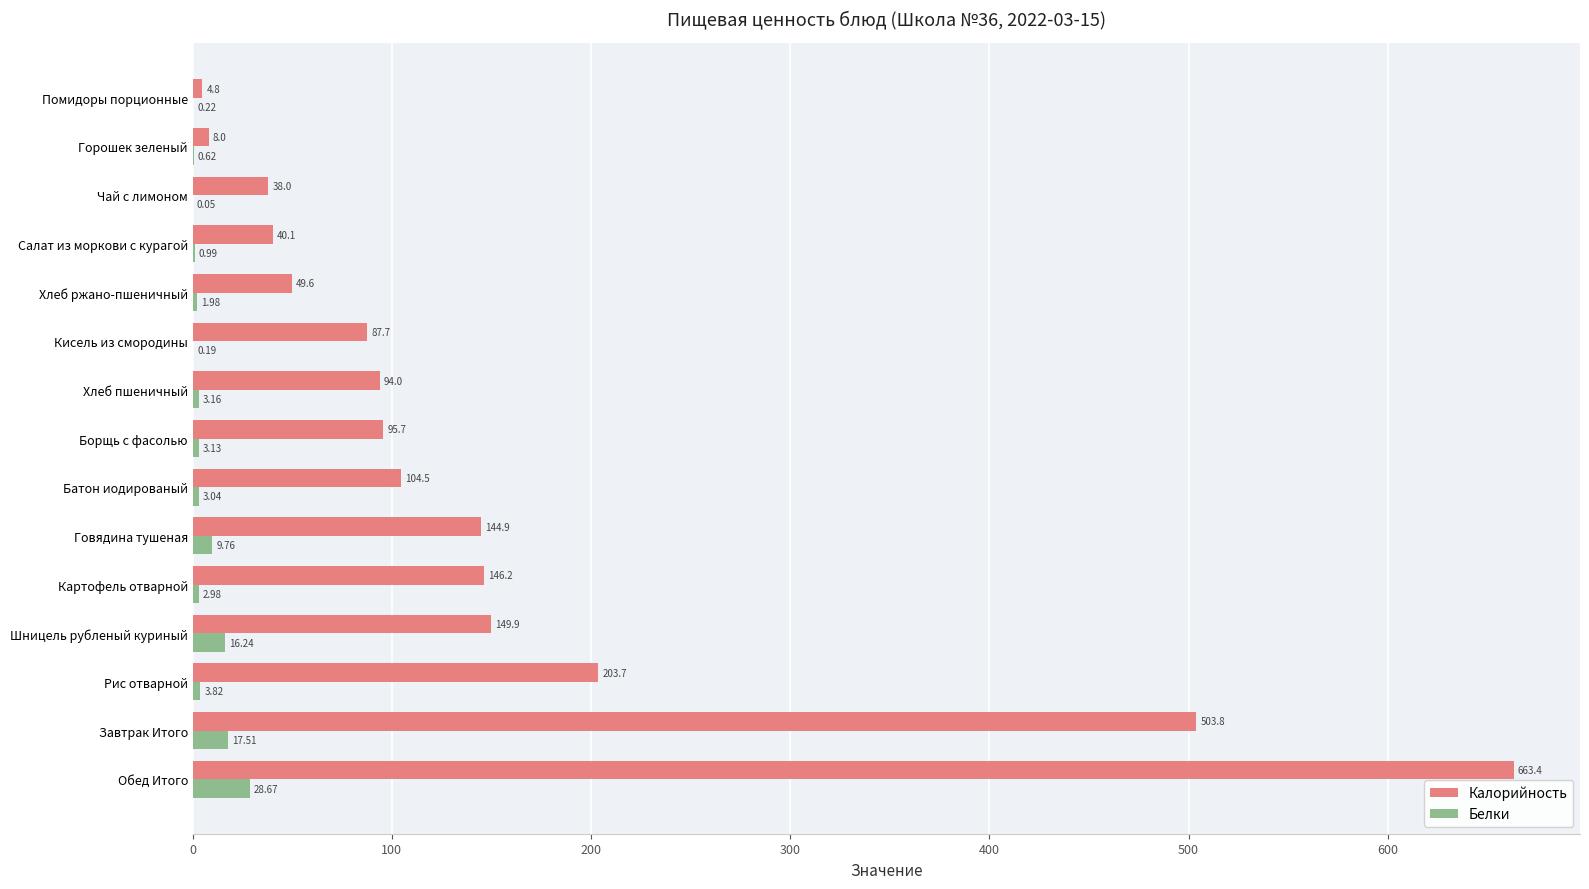

Is the value of Калорийность at Рис отварной greater than the value of Белки at Завтрак Итого?

Yes